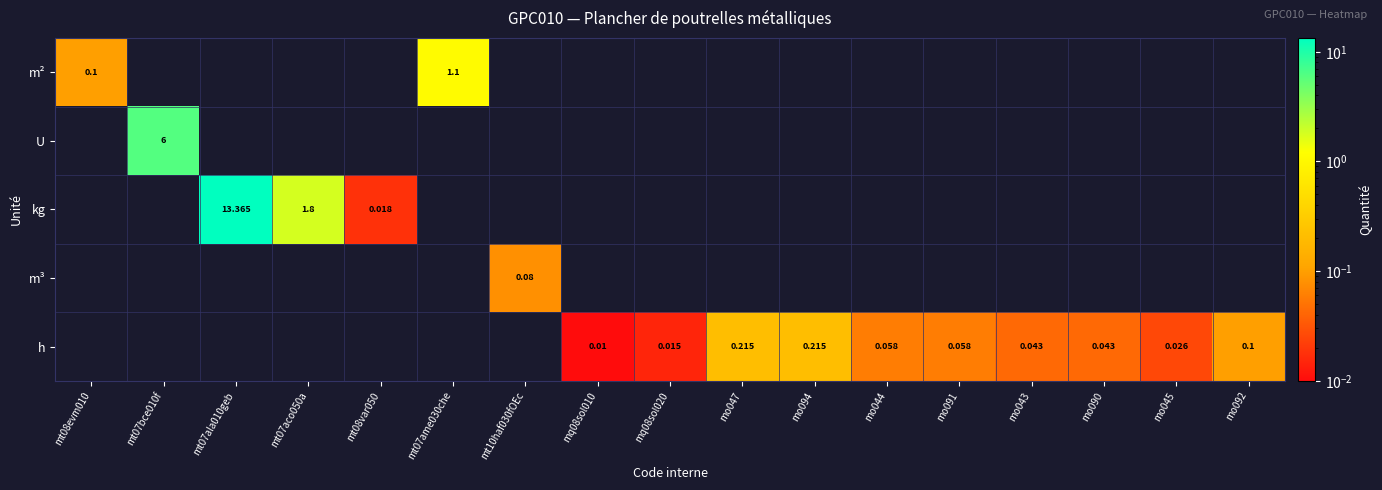

Count the number of categories in the chart.

17